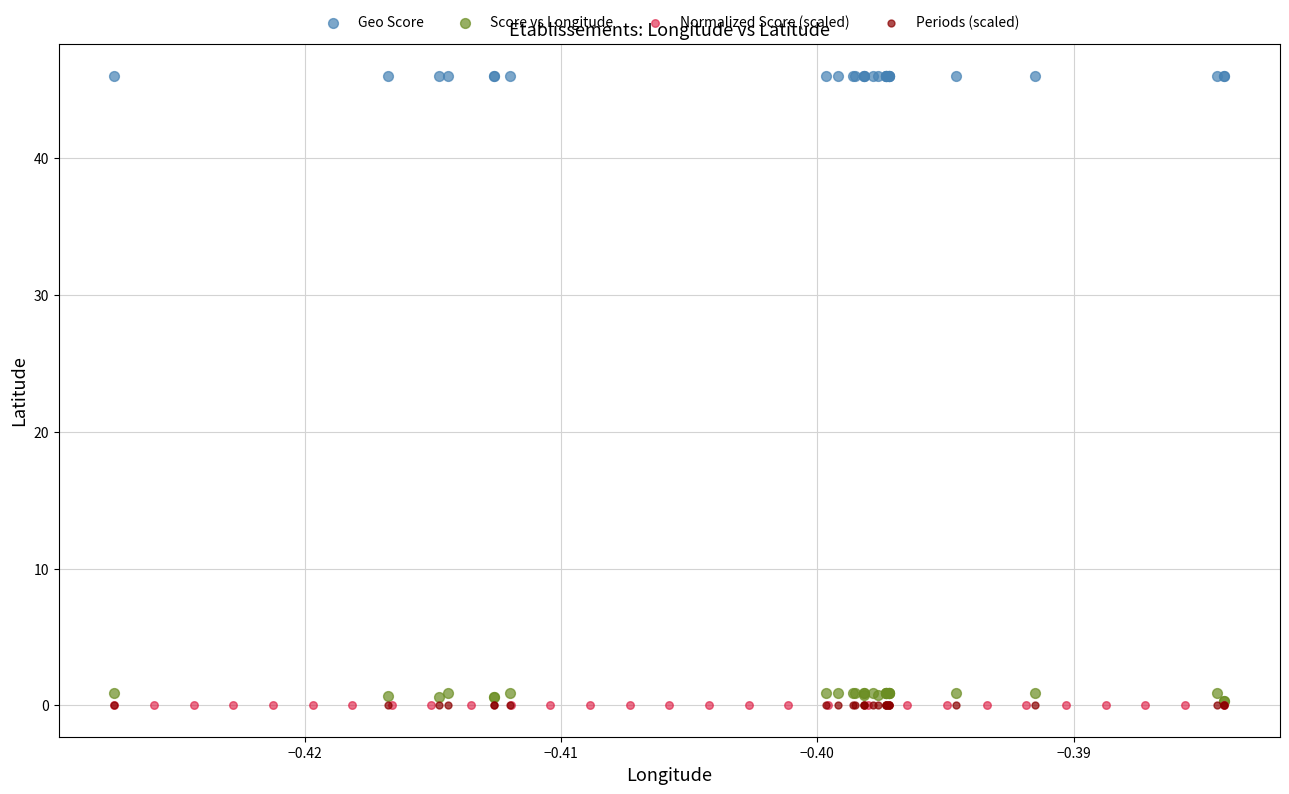

Which series has the widest spread of Y values?

Score vs Longitude